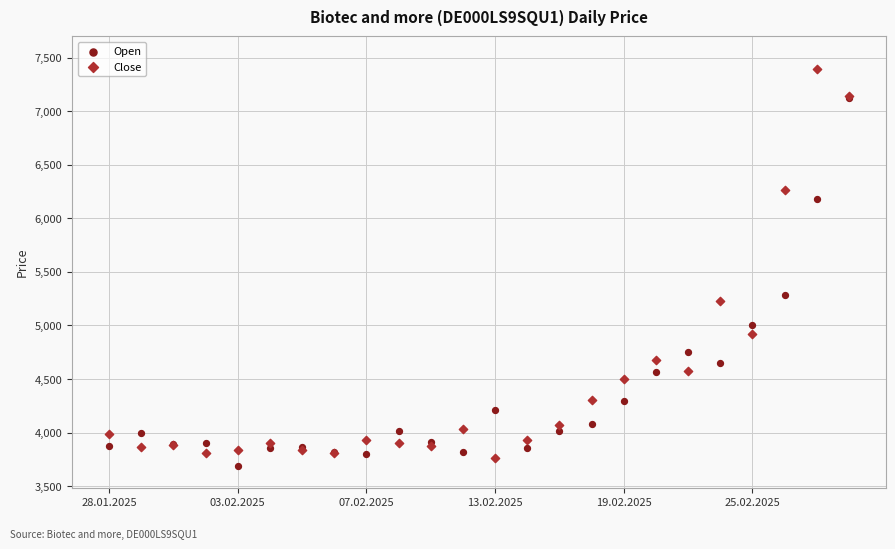

What are all the series names shown in the legend?

Open, Close